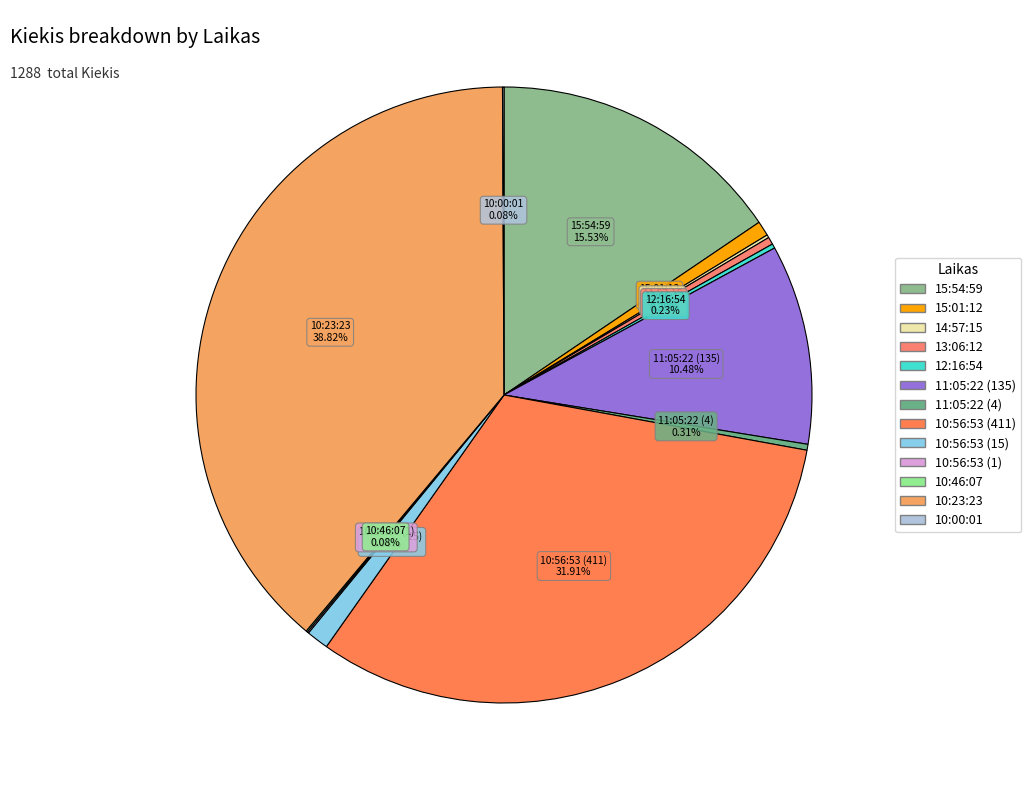

True or false: 11:05:22 (135) accounts for 23% of the total.

False